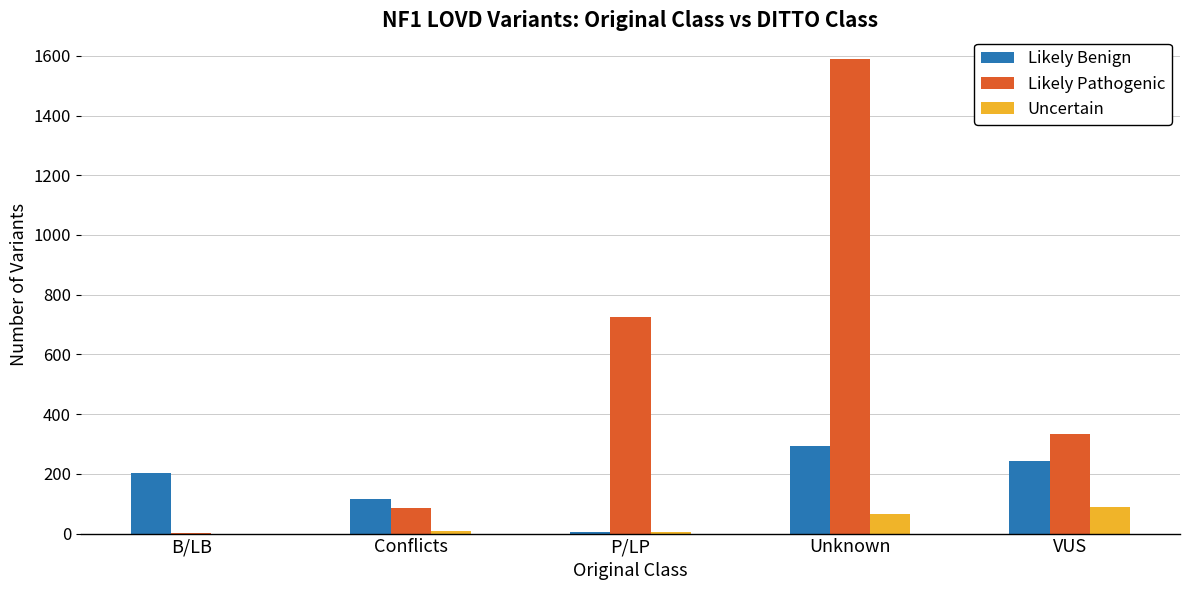

What is the sum of all Likely Benign values?

858